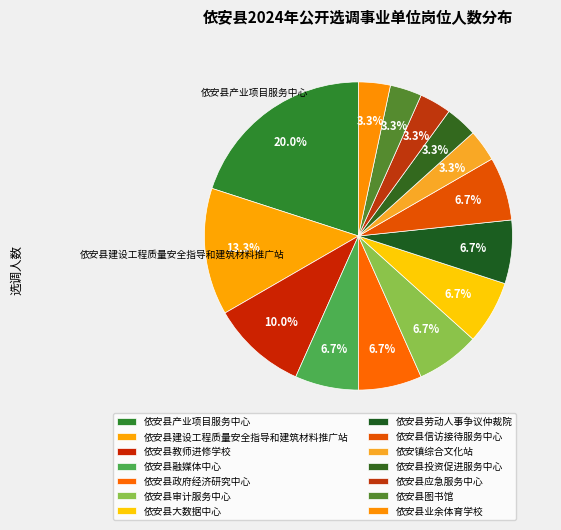

How many segments does this pie chart have?

14